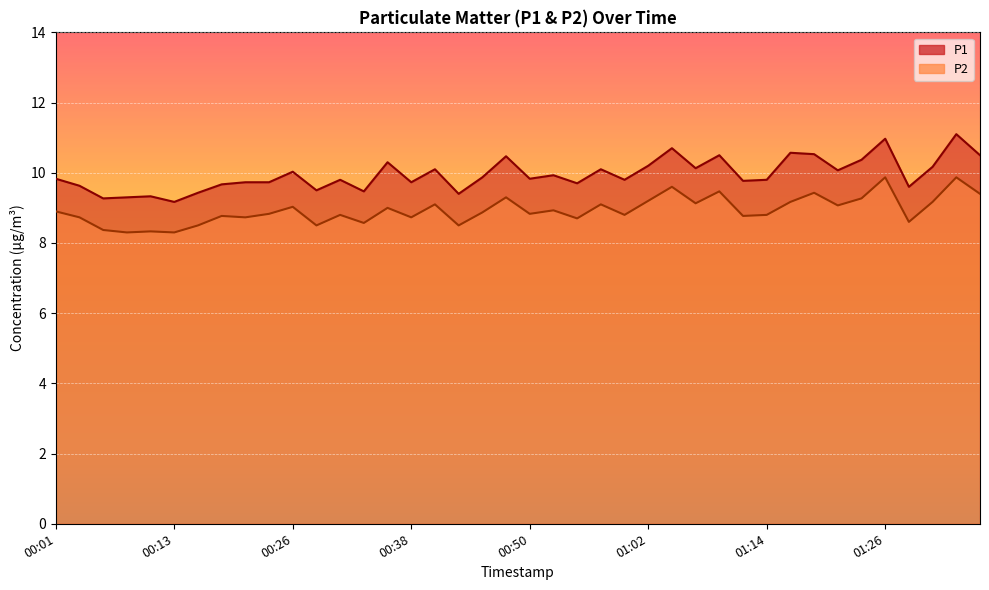

What is the difference between the P2 values at 00:47 and 01:34?

0.6